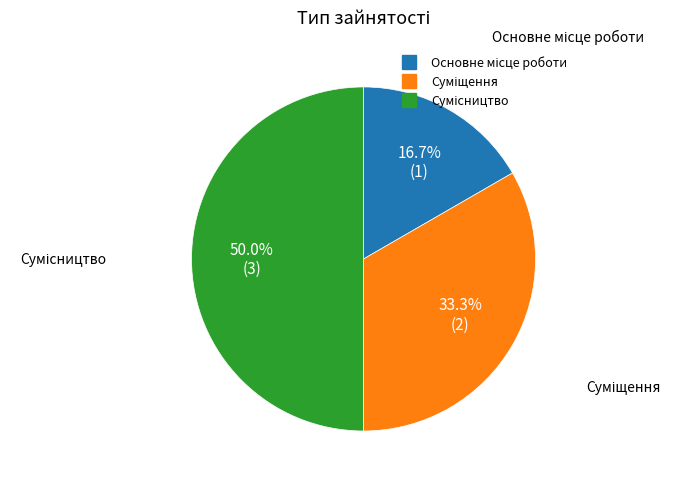

How many slices are in this pie chart?

3